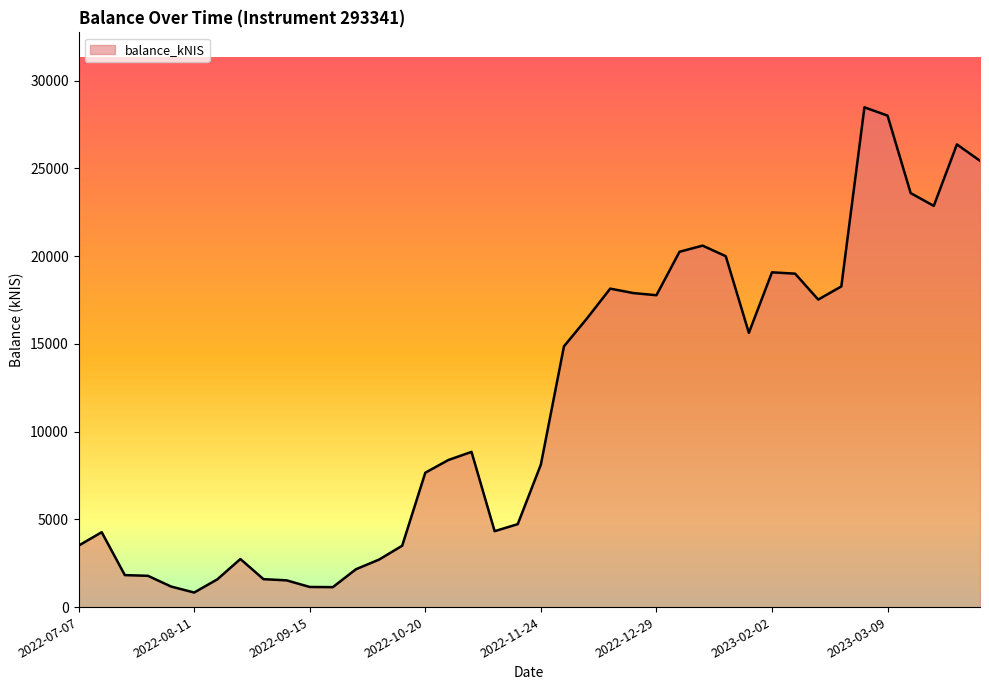

What is the minimum value shown in the chart?

829.6